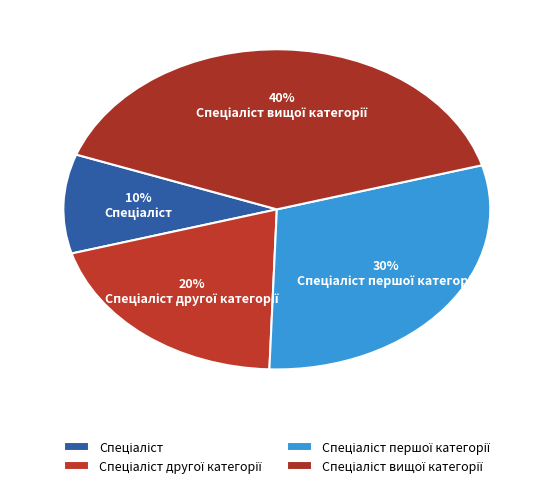

Count the number of slices in the pie.

4